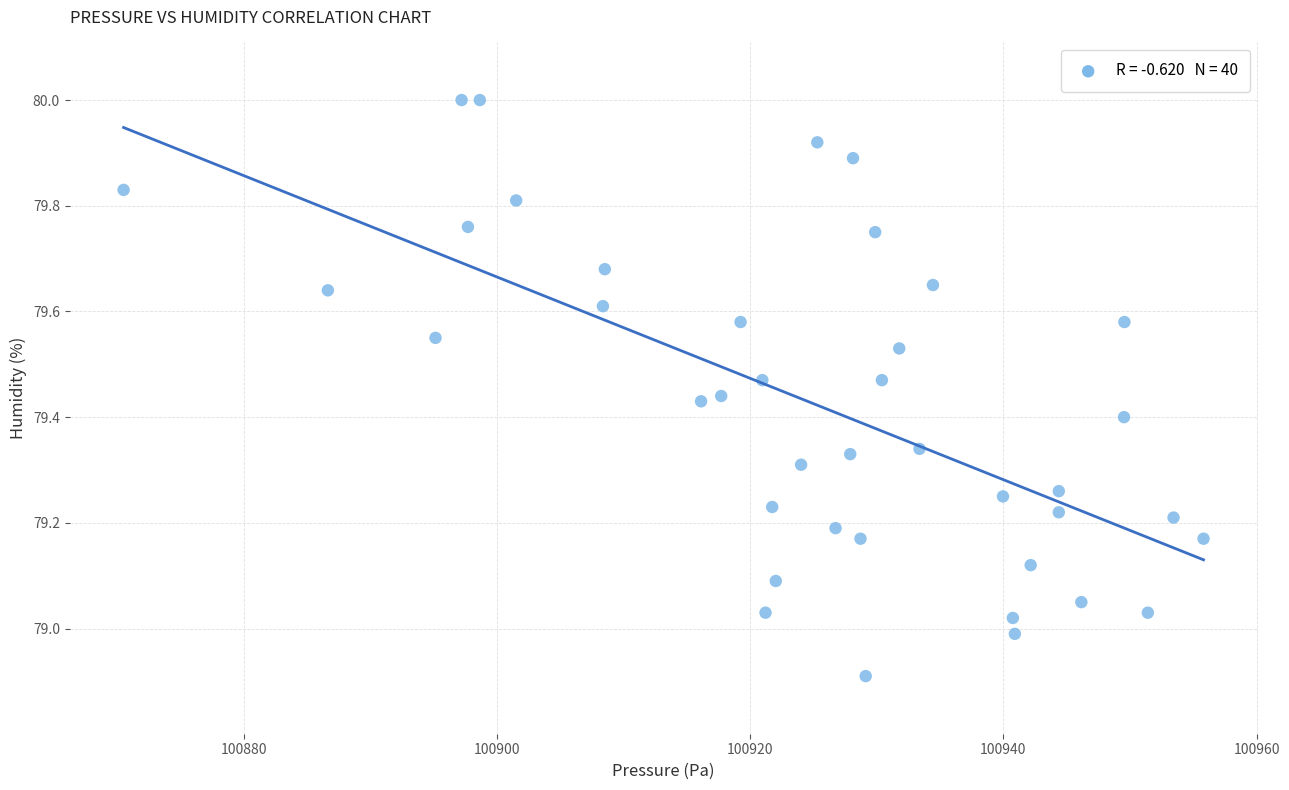

What is the range of Y values (max minus min)?

1.1